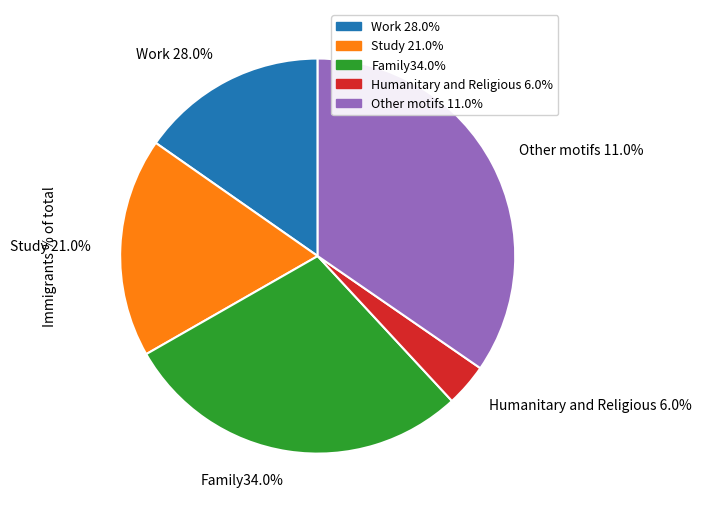

Is there a majority slice in this chart?

No